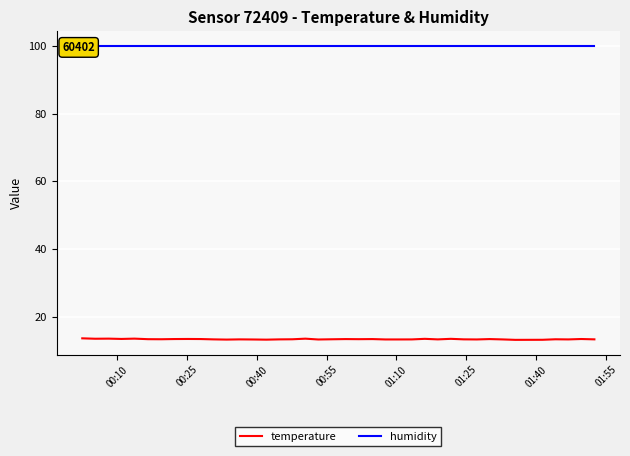

True or false: temperature has a value of 4.6 at 25.

False